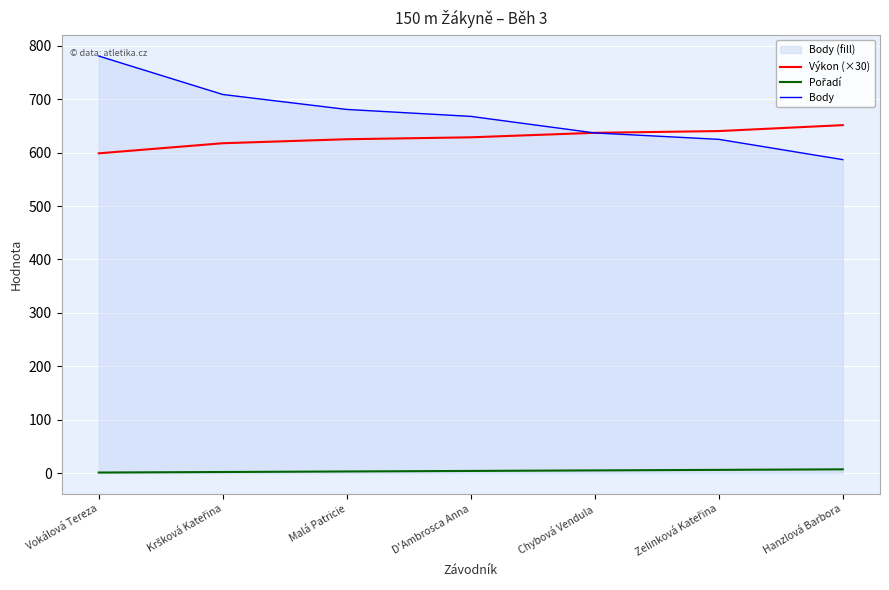

True or false: Výkon (×30) has more than 1 points higher than both neighbors.

False